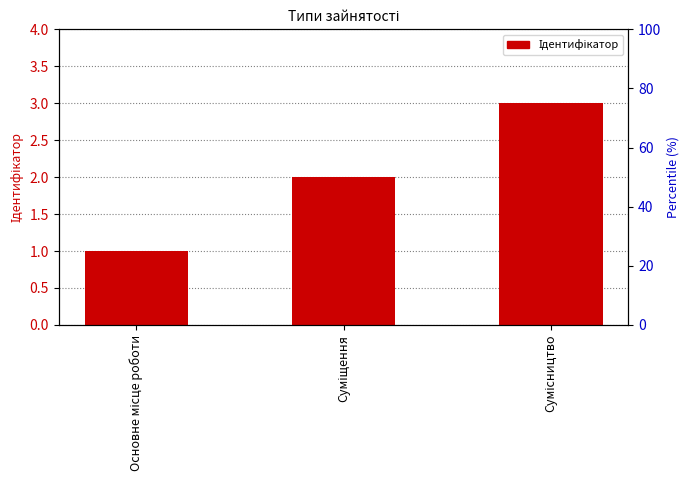

What is the difference between the maximum and second lowest values?

1